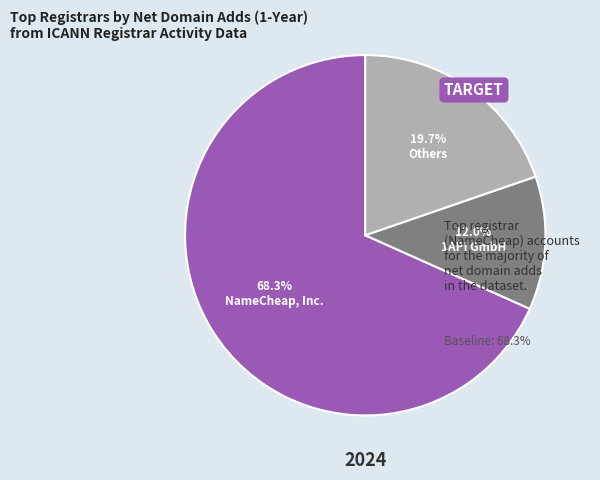

What percentage do 1API GmbH and NameCheap, Inc. together represent?

80.3%